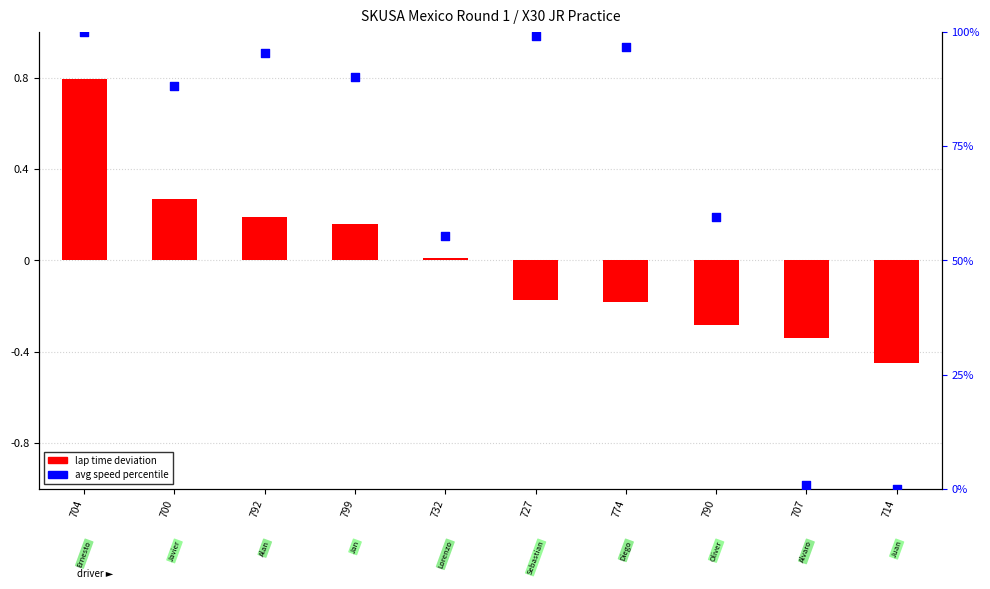

Which series has the widest spread of Y values?

avg speed percentile